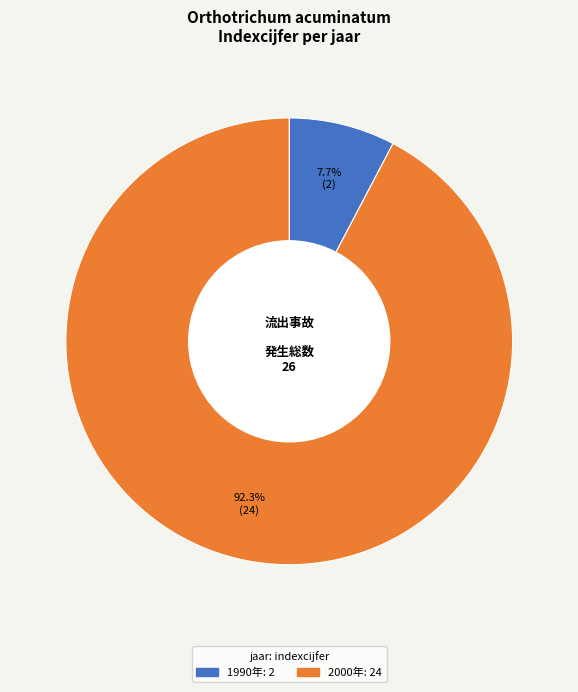

Is there any slice that represents more than half of the pie?

Yes